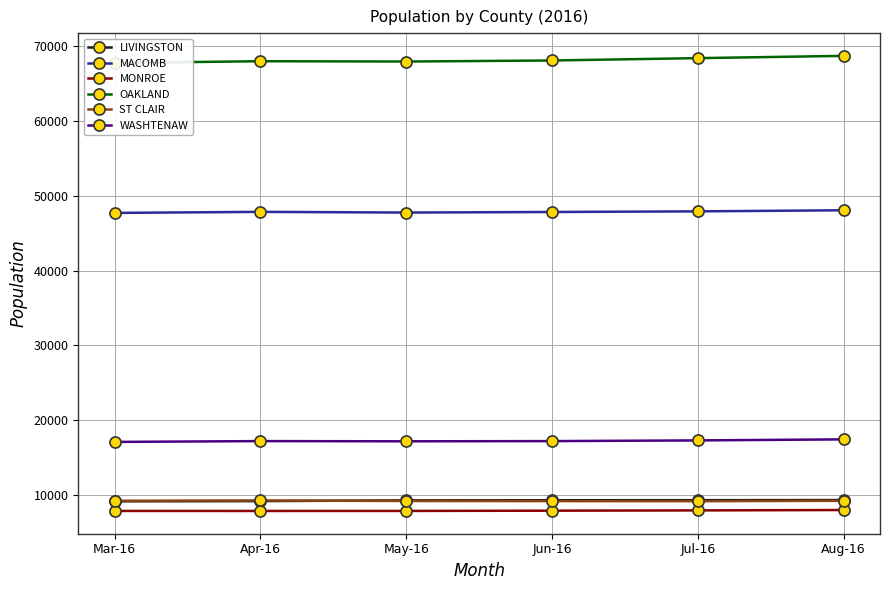

At which label does MACOMB first exceed 47833?

Jul-16